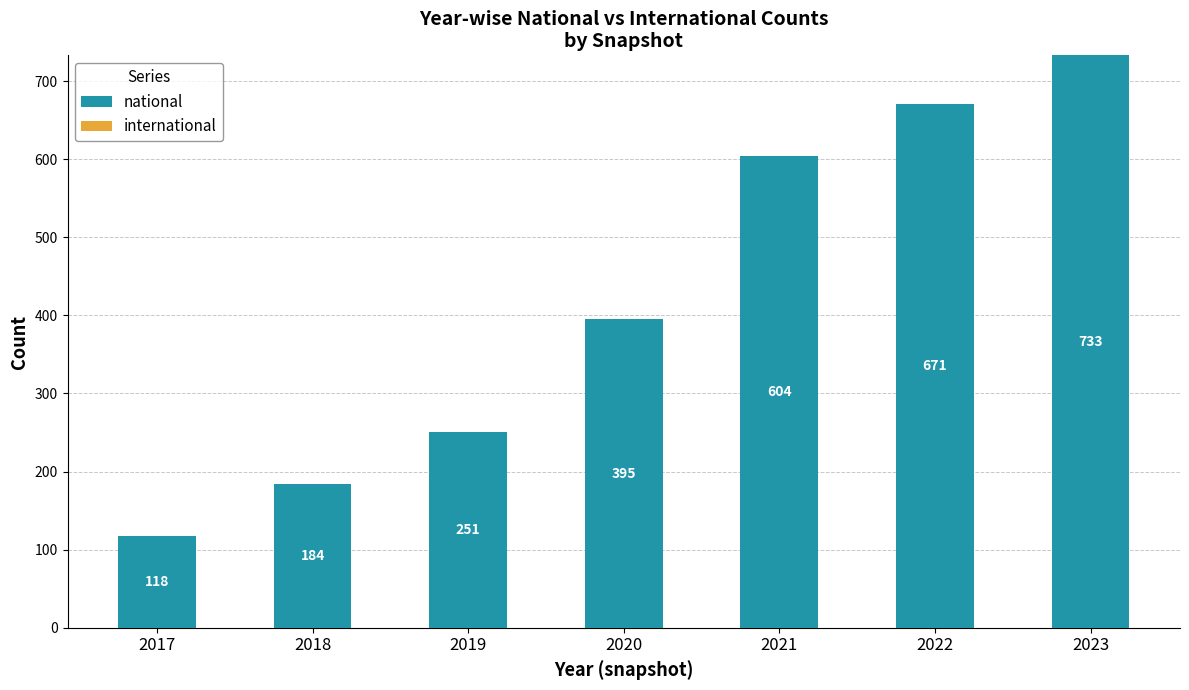

The chart shows a value of 274 at 2018. True or false?

False